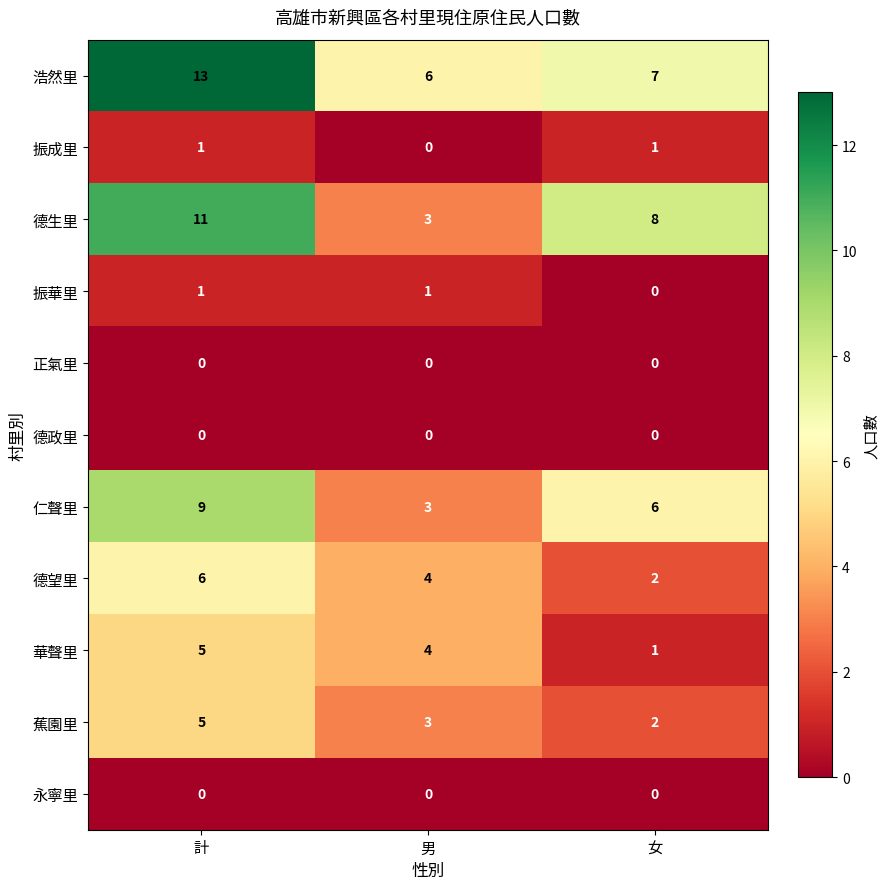

The 浩然里 series shows 13 at 計. True or false?

True